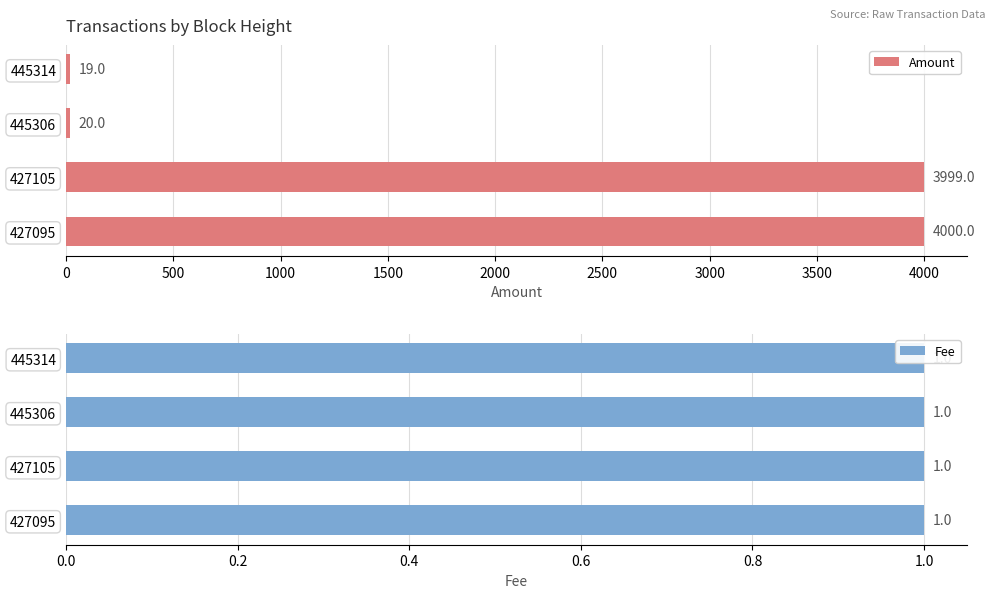

Which series has the widest spread of values?

Amount